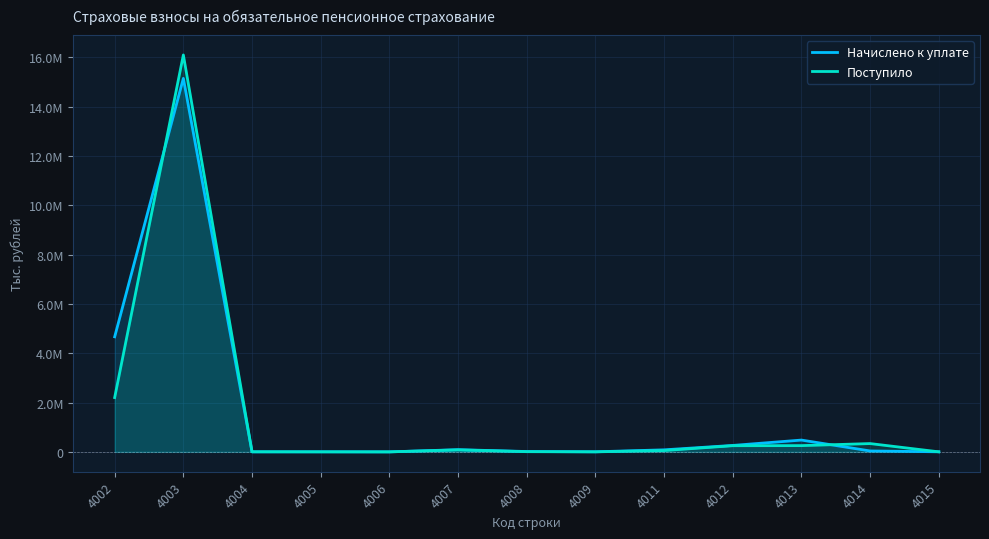

Where does the Поступило series first go above 53840?

4002